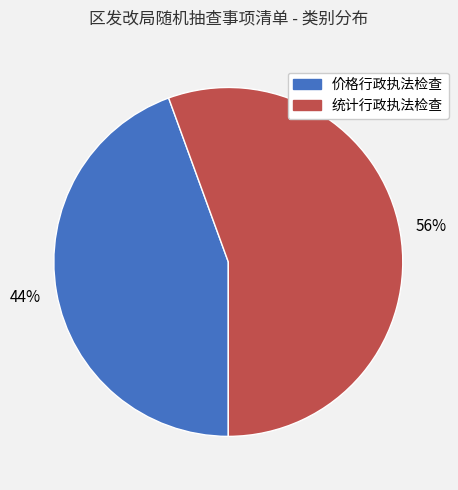

Which has a higher value, 价格行政执法检查 or 统计行政执法检查?

统计行政执法检查